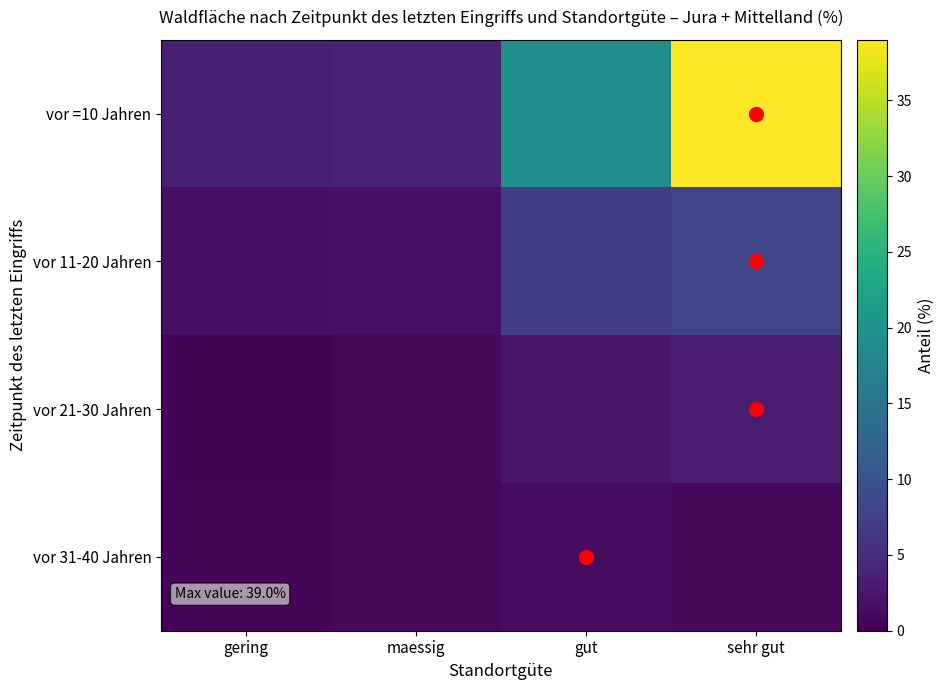

Which series has the widest spread of values?

vor =10 Jahren